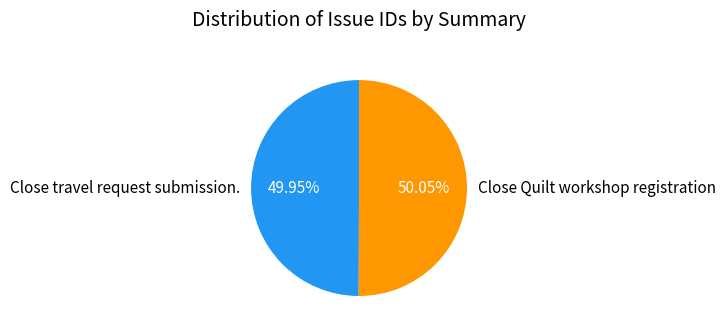

Approximately how many times larger is the value at Close travel request submission. compared to Close Quilt workshop registration?

1.0